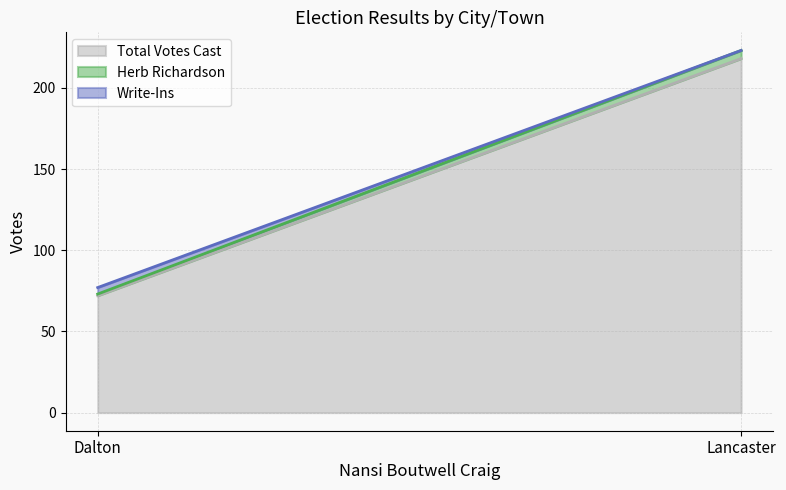

Rank the series by their maximum value, from lowest to highest.

Write-Ins, Herb Richardson, Total Votes Cast